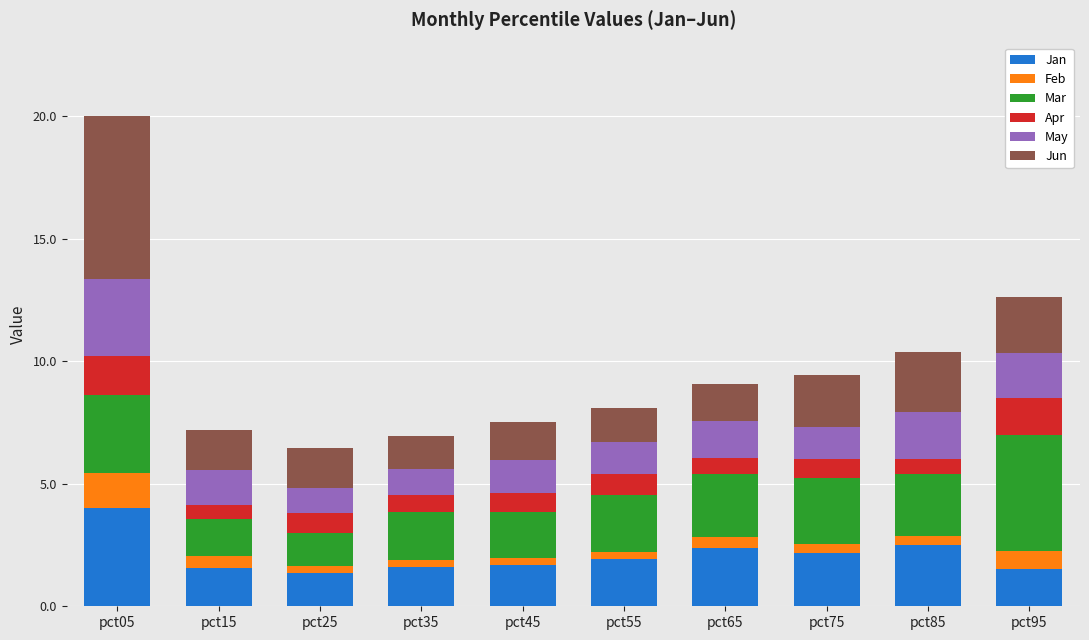

What is the average value of the Jan series?

2.1